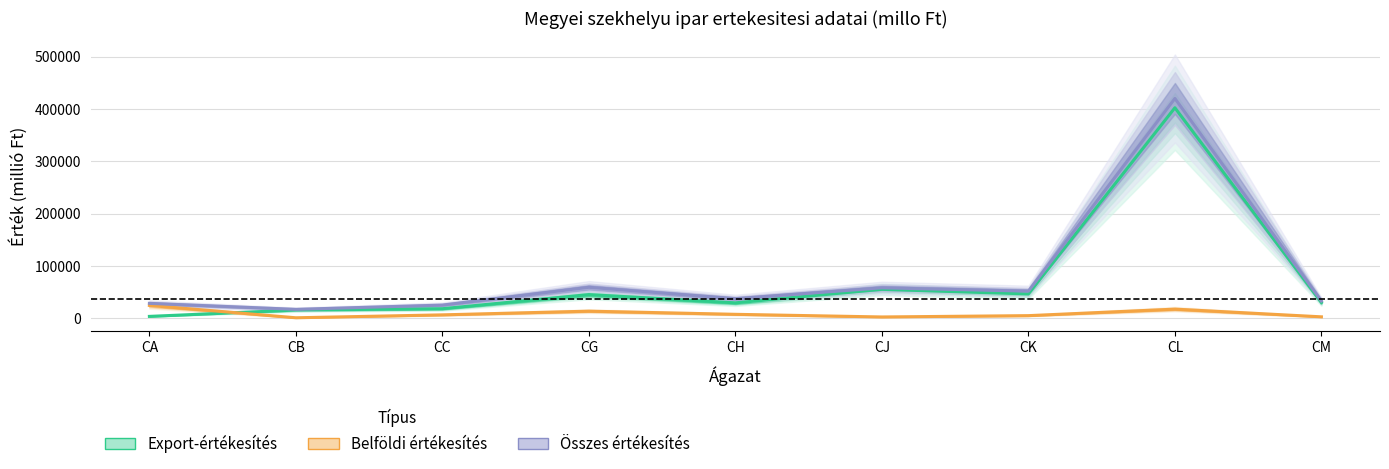

In Összes értékesítés, how many points are higher than both neighbors (excluding endpoints)?

3